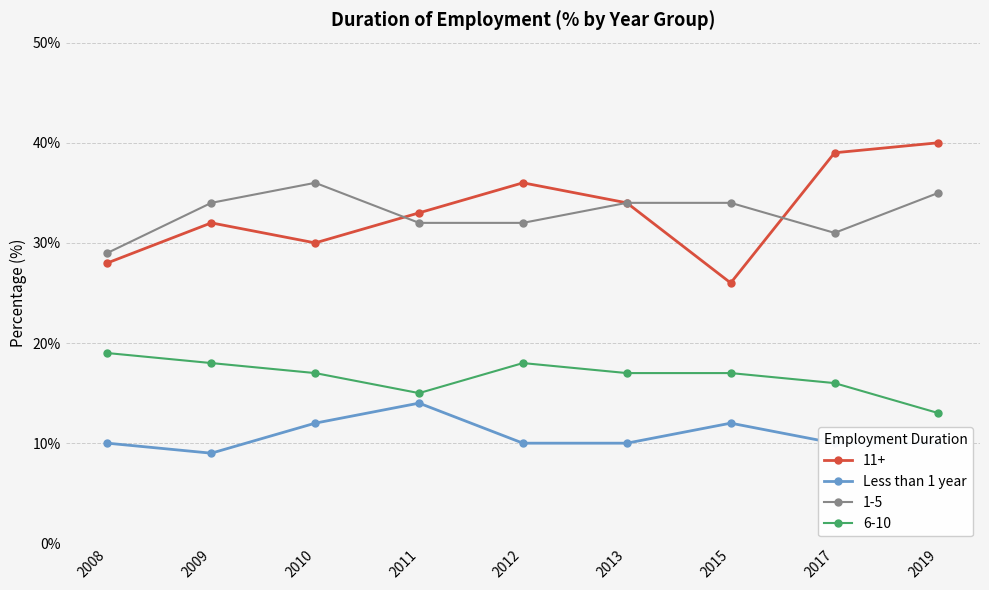

What is the minimum value shown in the chart?

9